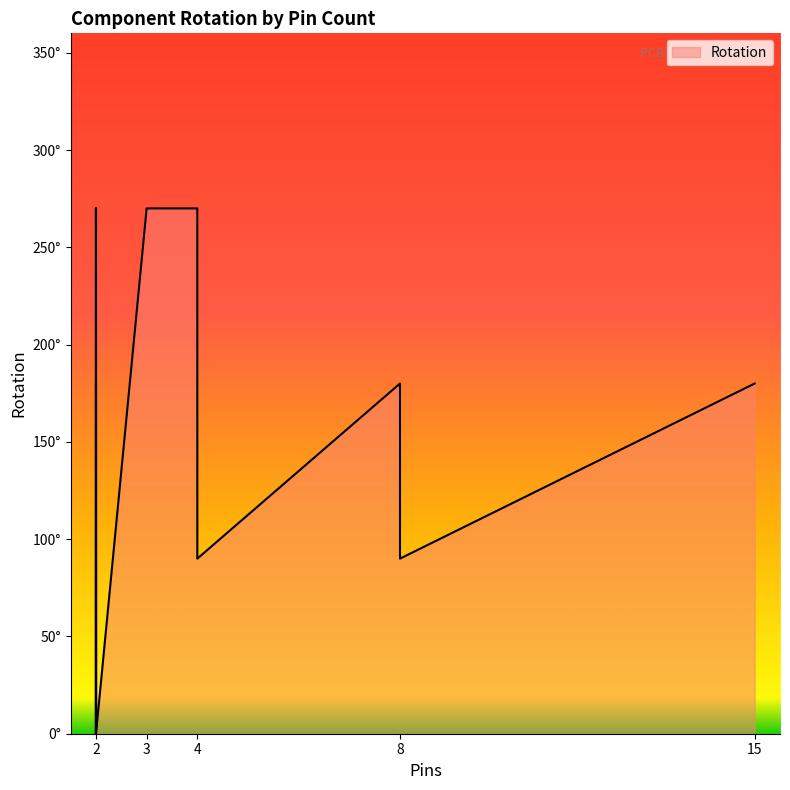

What is the value of the 2nd point from the left?

270